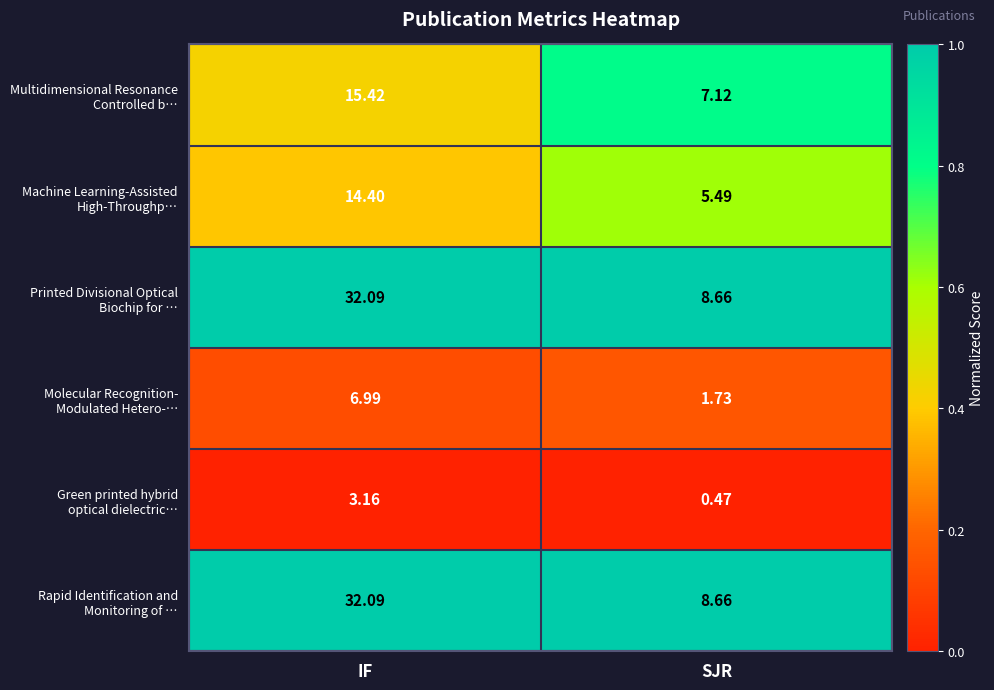

What is the total value across all series at SJR?

32.1